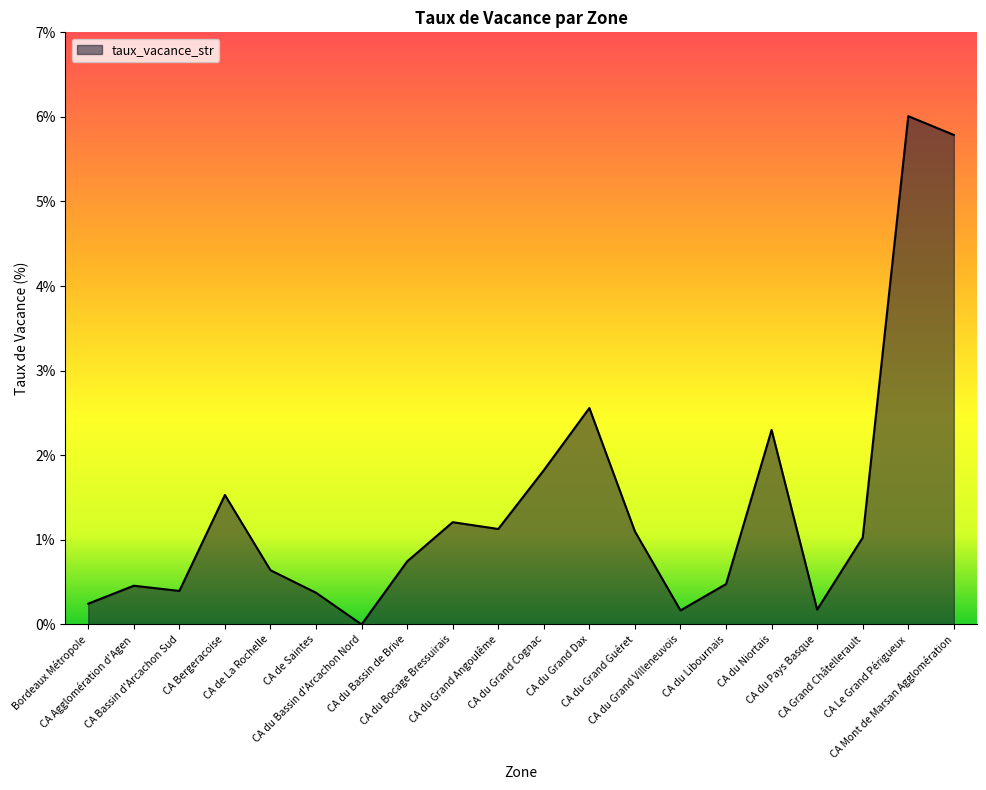

Reading left to right, list all the values displayed in this chart.

0.2	0.5	0.4	1.5	0.6	0.4	0.0	0.7	1.2	1.1	1.8	2.6	1.1	0.2	0.5	2.3	0.2	1.0	6.0	5.8